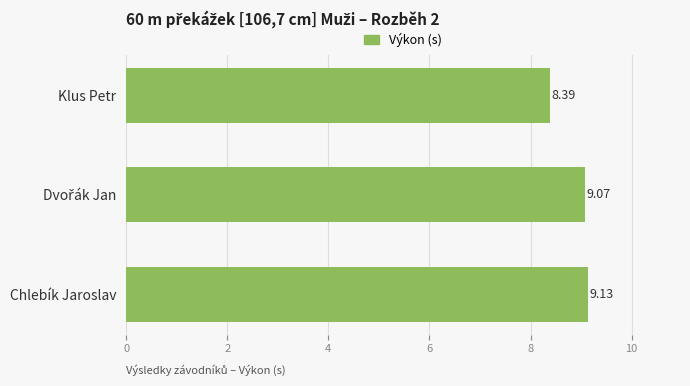

What is the difference between the maximum and minimum values?

0.7